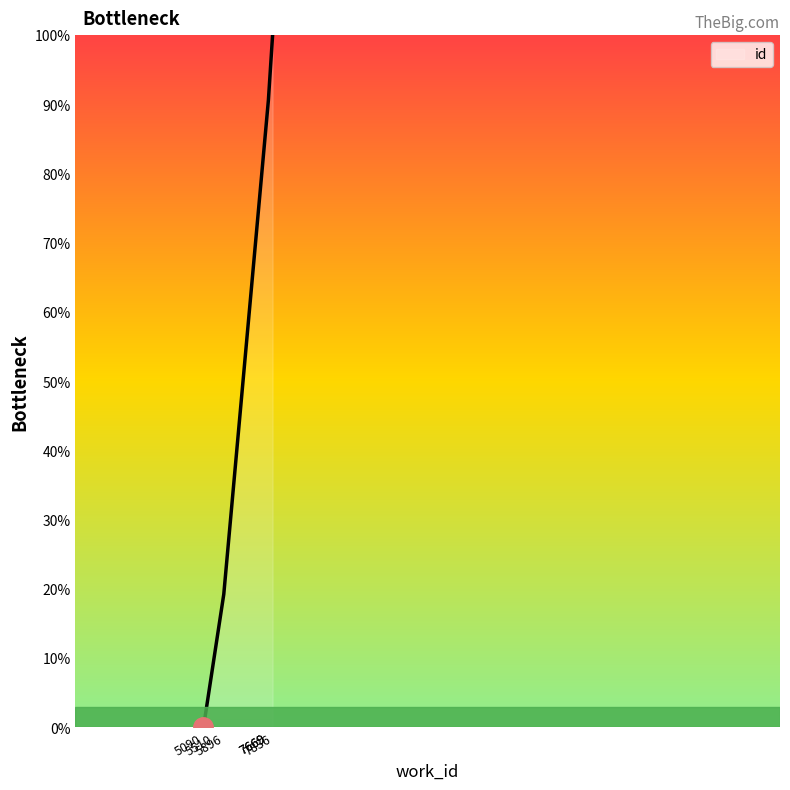

The value at 5896 is 19.2. True or false?

True